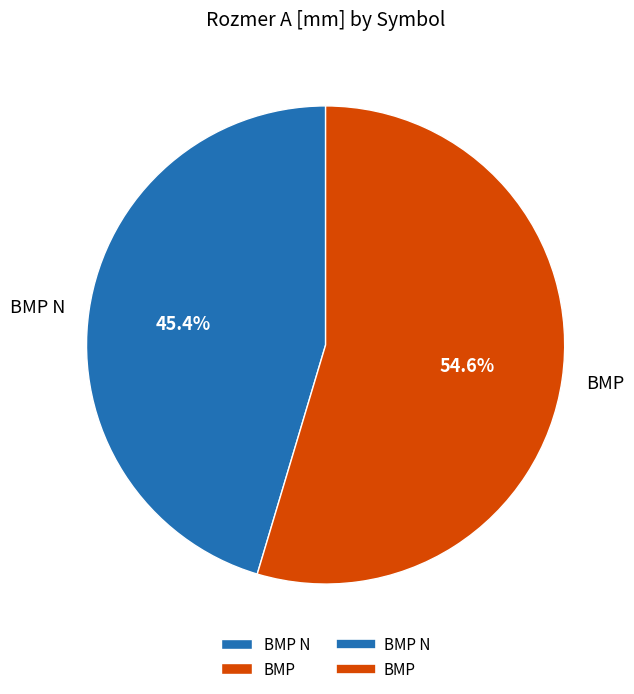

Count the number of slices in the pie.

2